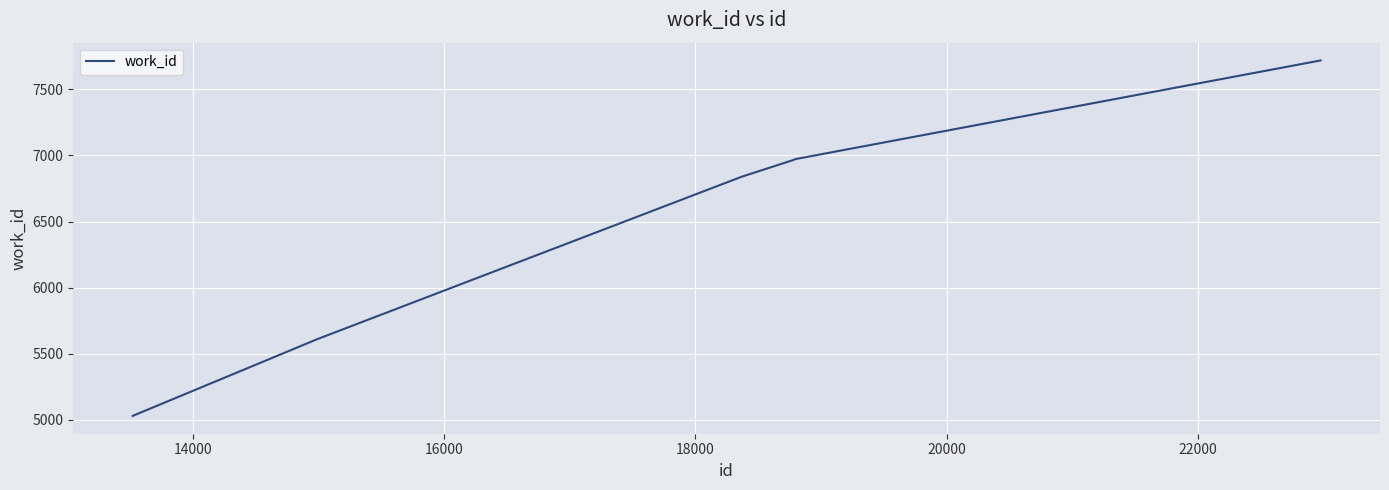

What is the smallest value displayed?

5030